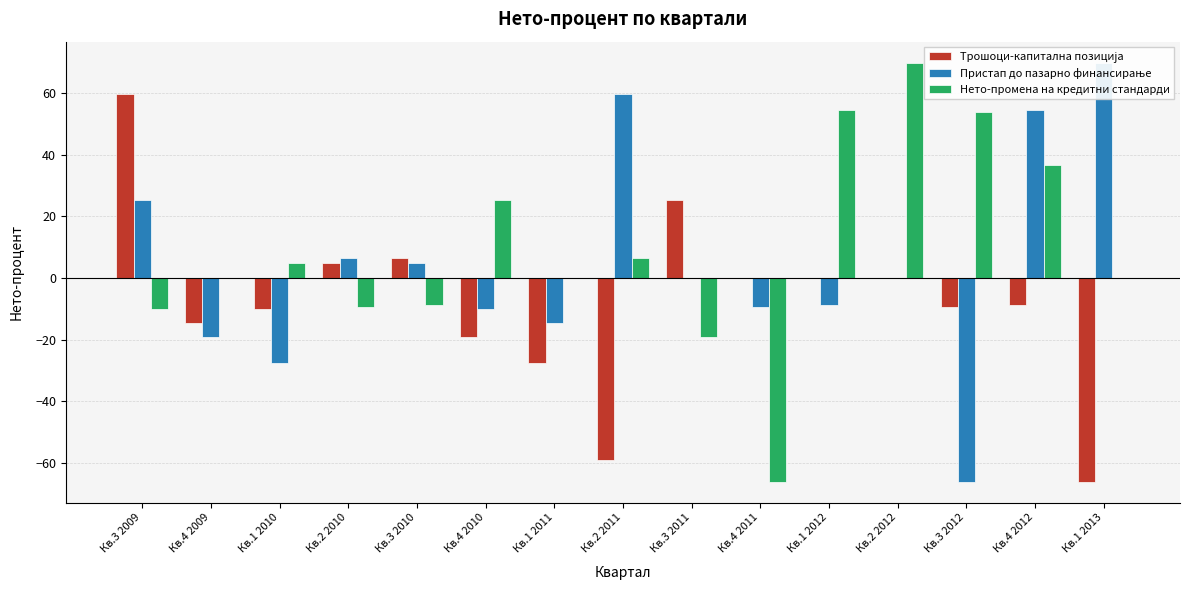

What is the approximate value of Трошоци-капитална позиција at Кв.3 2012?

-9.4